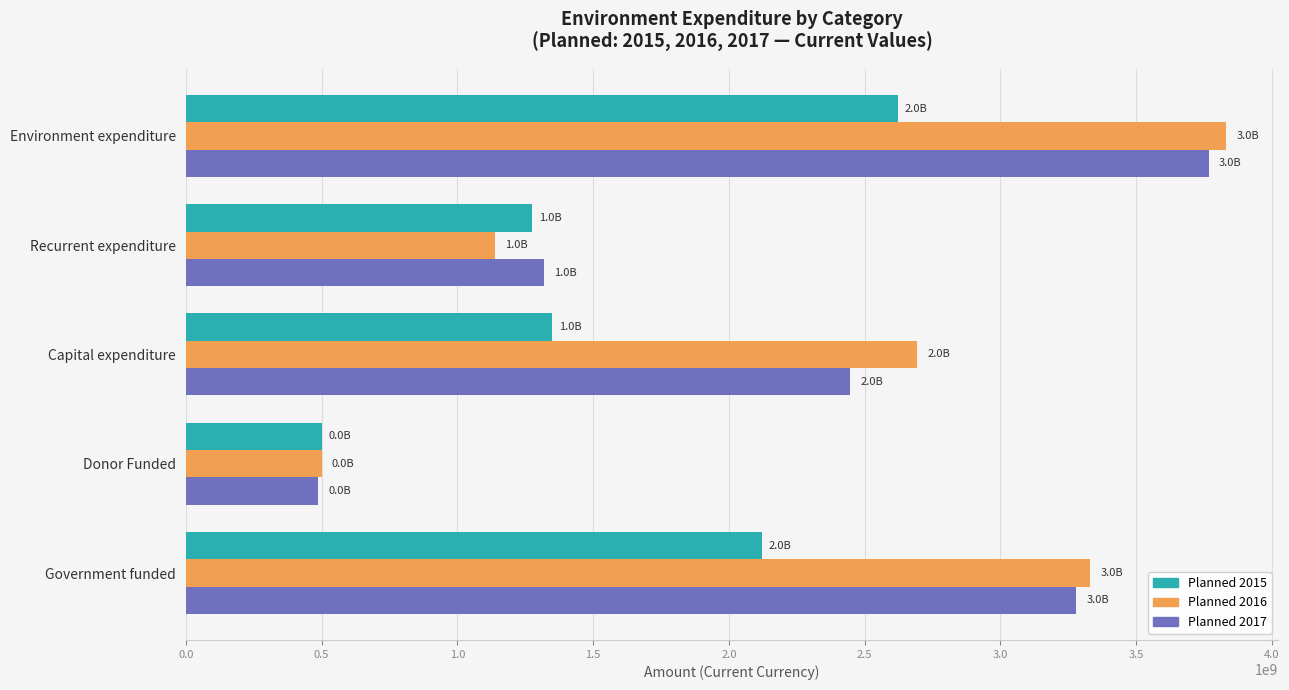

How many Planned 2017 values are between 1320457000 and 3280457000?

3